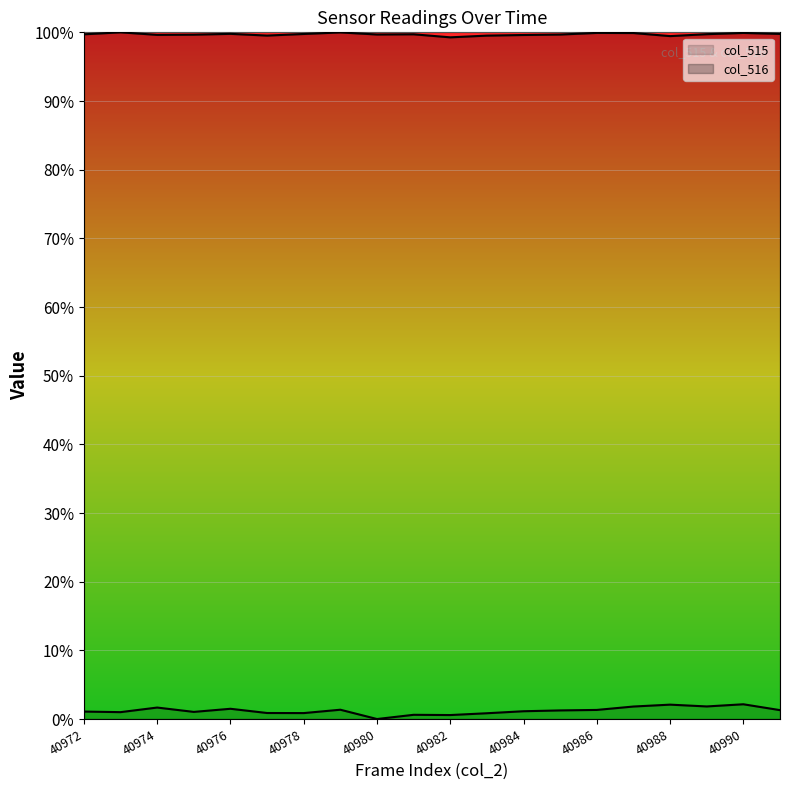

What are all the series names shown in the legend?

col_515, col_516